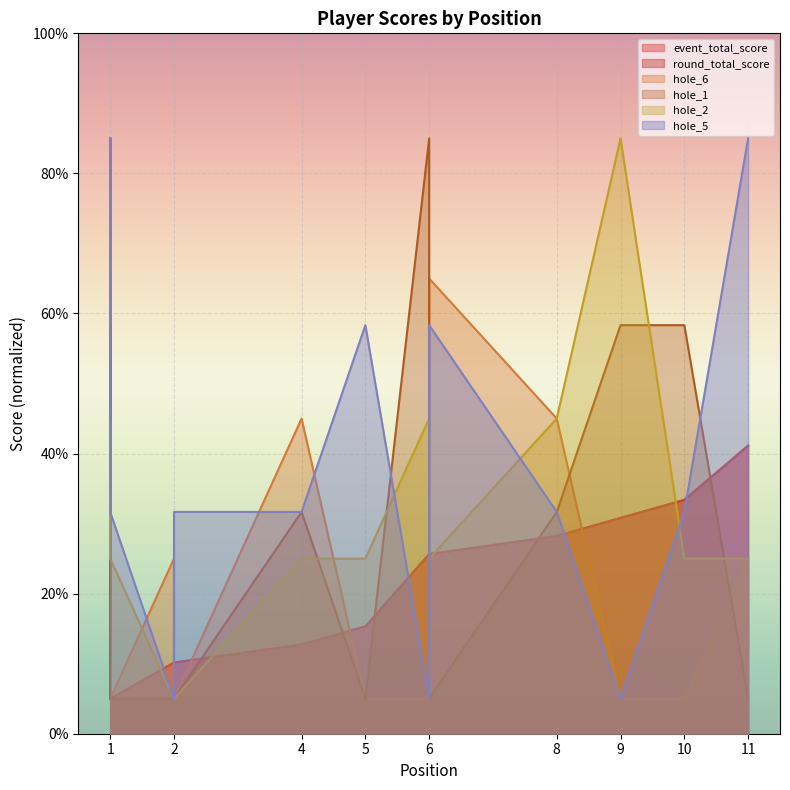

At which category does the chart reach its peak across all series?

1